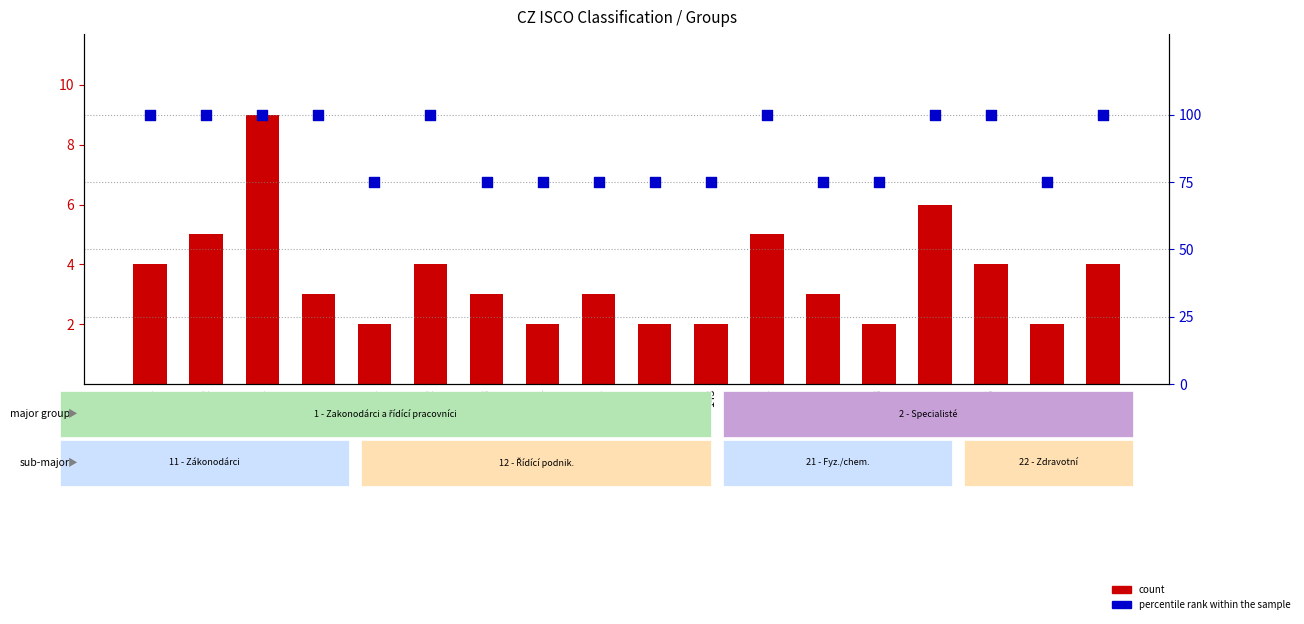

Which series reaches the minimum Y coordinate?

count